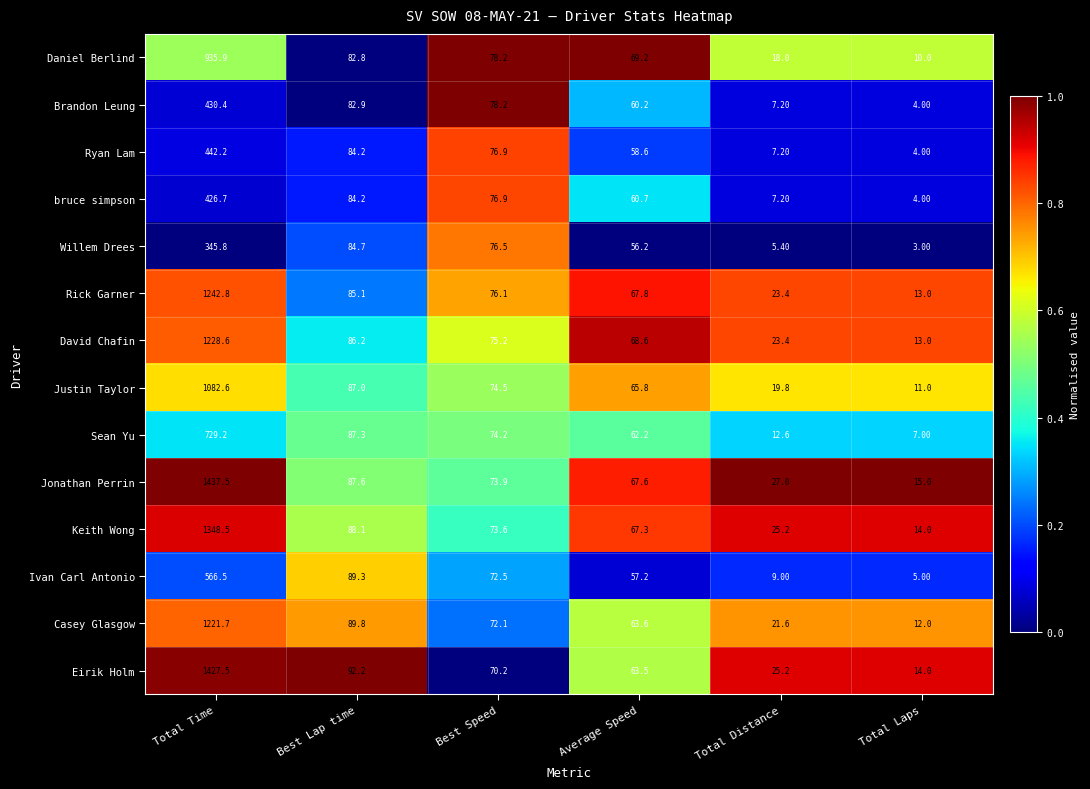

List the series in order of their peak value, lowest first.

Willem Drees, bruce simpson, Brandon Leung, Ryan Lam, Ivan Carl Antonio, Sean Yu, Daniel Berlind, Justin Taylor, Casey Glasgow, David Chafin, Rick Garner, Keith Wong, Eirik Holm, Jonathan Perrin